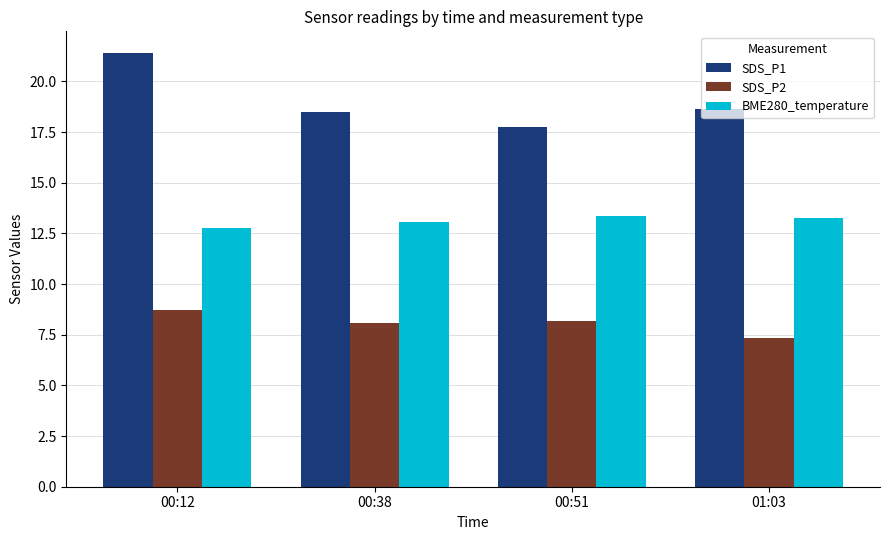

The value of SDS_P2 at 00:51 is 4.0. True or false?

False